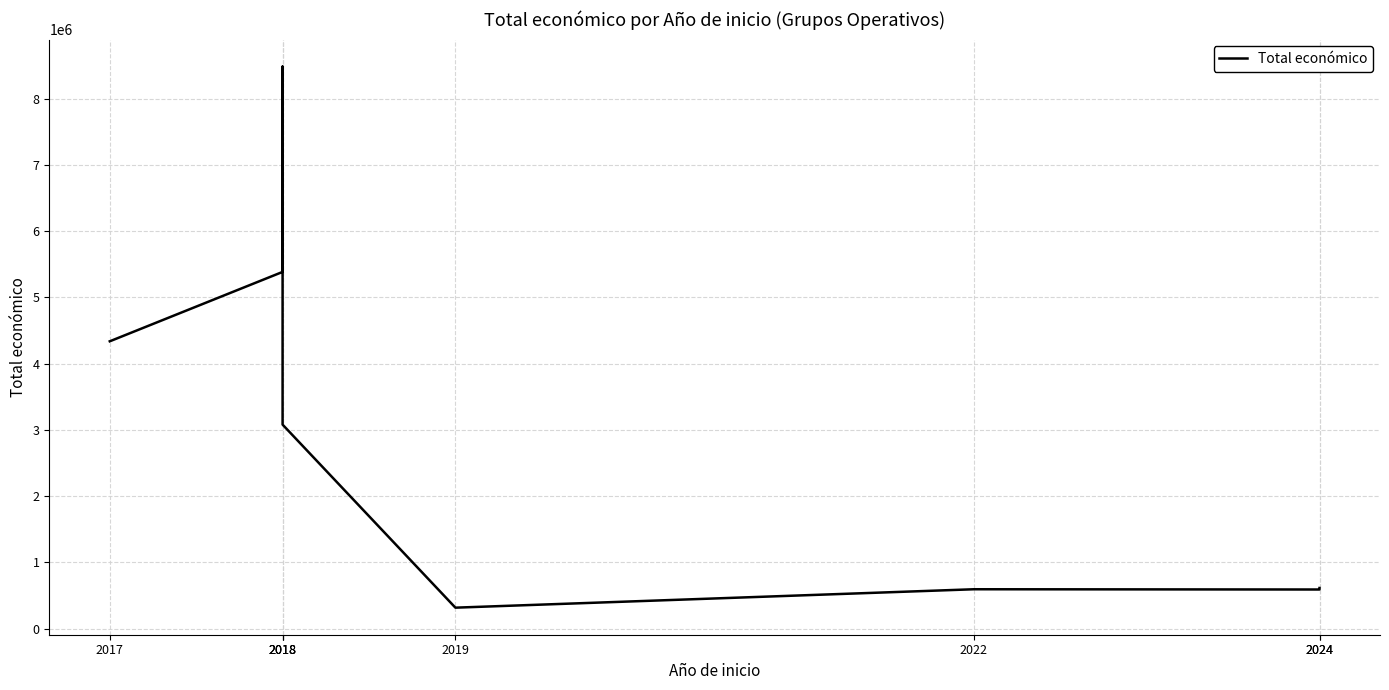

How many categories are shown in the chart?

8